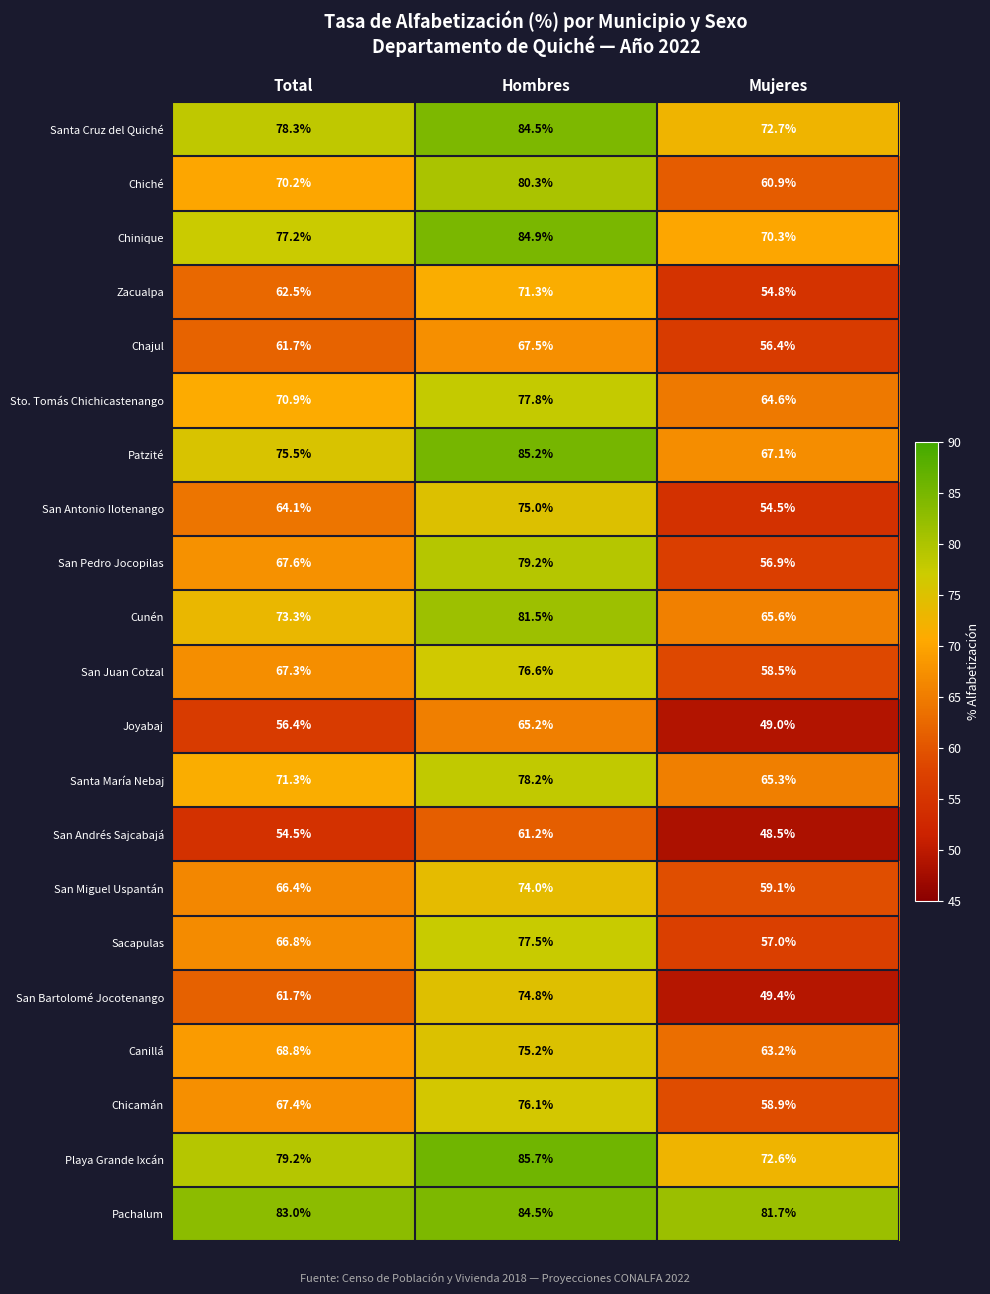

What is the total value across all series at Total?

1444.1